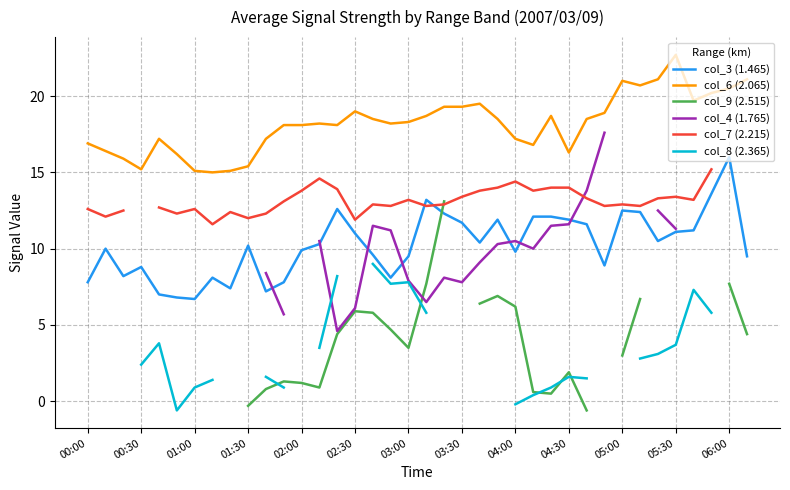

True or false: col_3 (1.465) and col_6 (2.065) intersect in this chart.

False